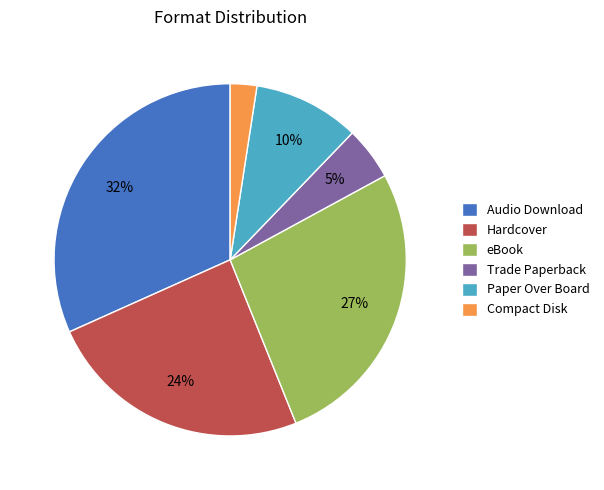

How many segments does this pie chart have?

6